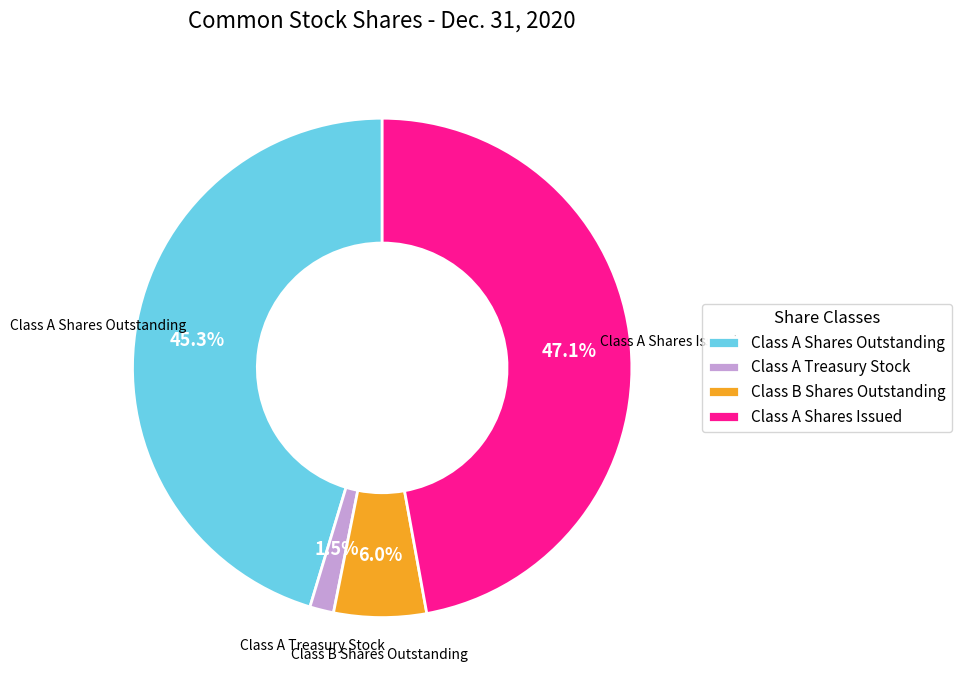

Between Class A Shares Outstanding and Class A Shares Issued, which is larger?

Class A Shares Issued